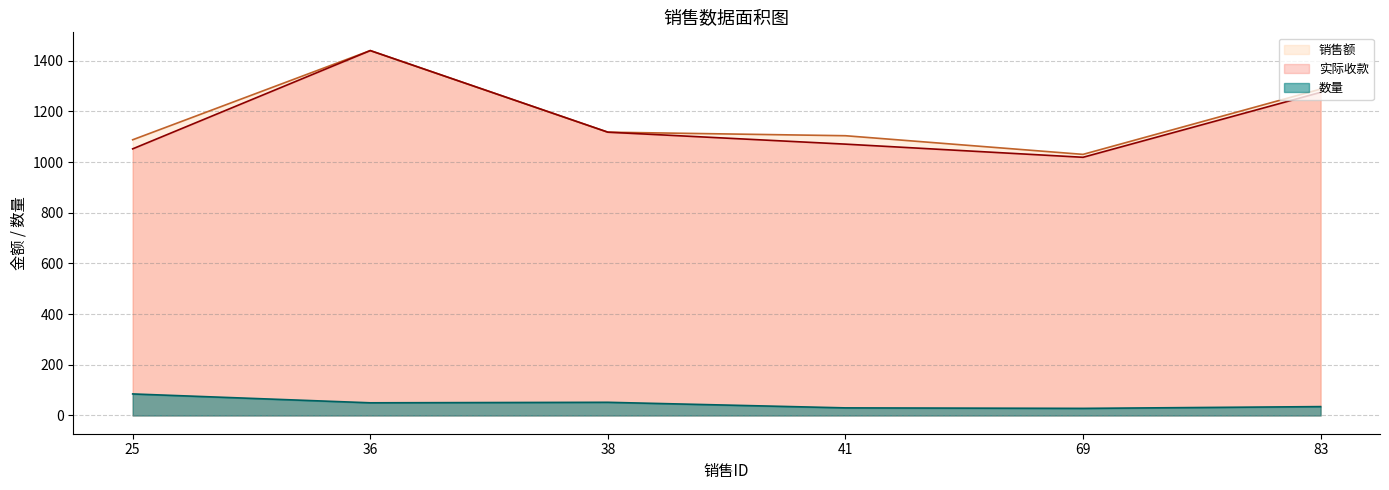

Between 41 and 69, which is larger?

41